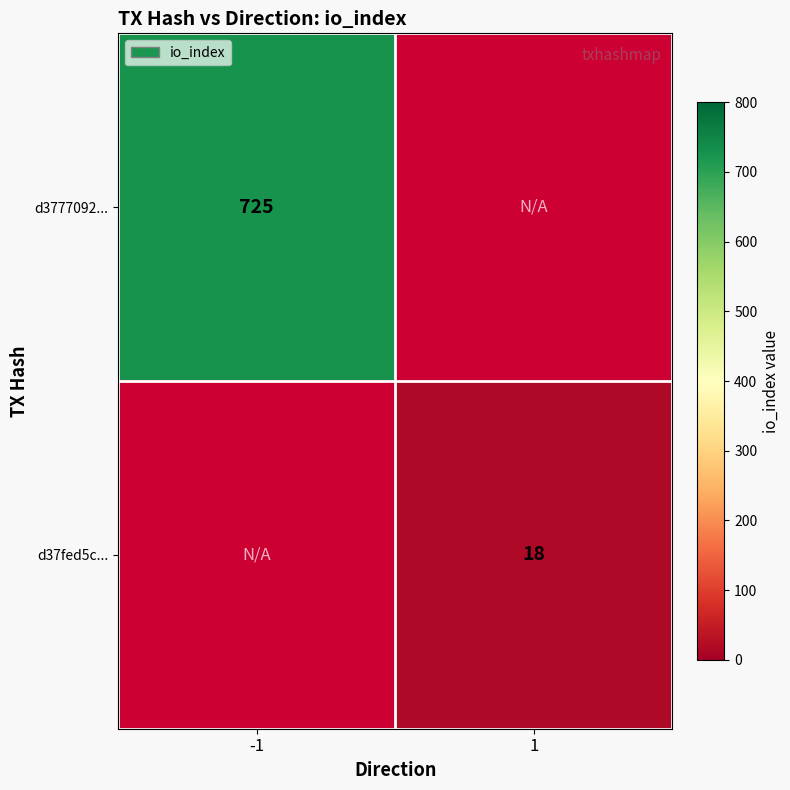

Is it true that d3777092... equals 725 at -1?

True